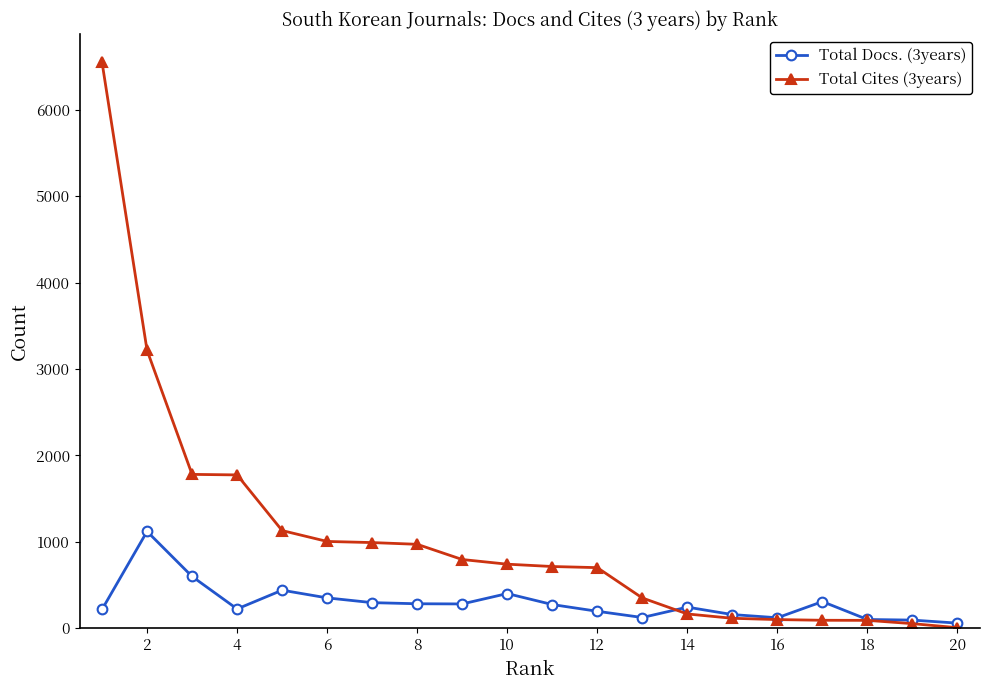

Rank the series by their maximum value, from lowest to highest.

Total Docs. (3years), Total Cites (3years)